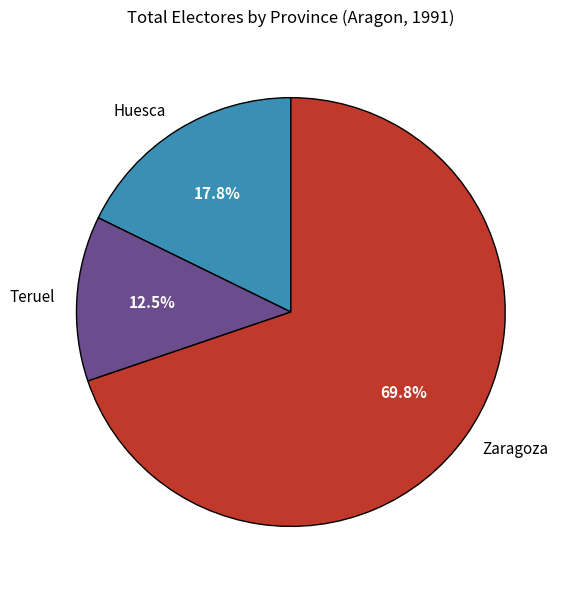

Which category has the biggest portion of the pie?

Zaragoza